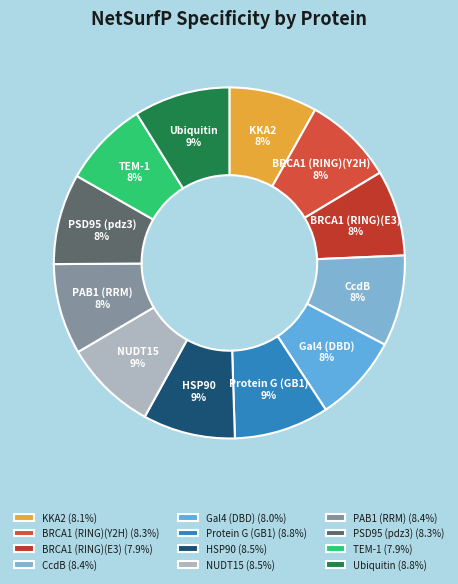

What is the ratio of the value at KKA2 to the value at Gal4 (DBD)?

1.0